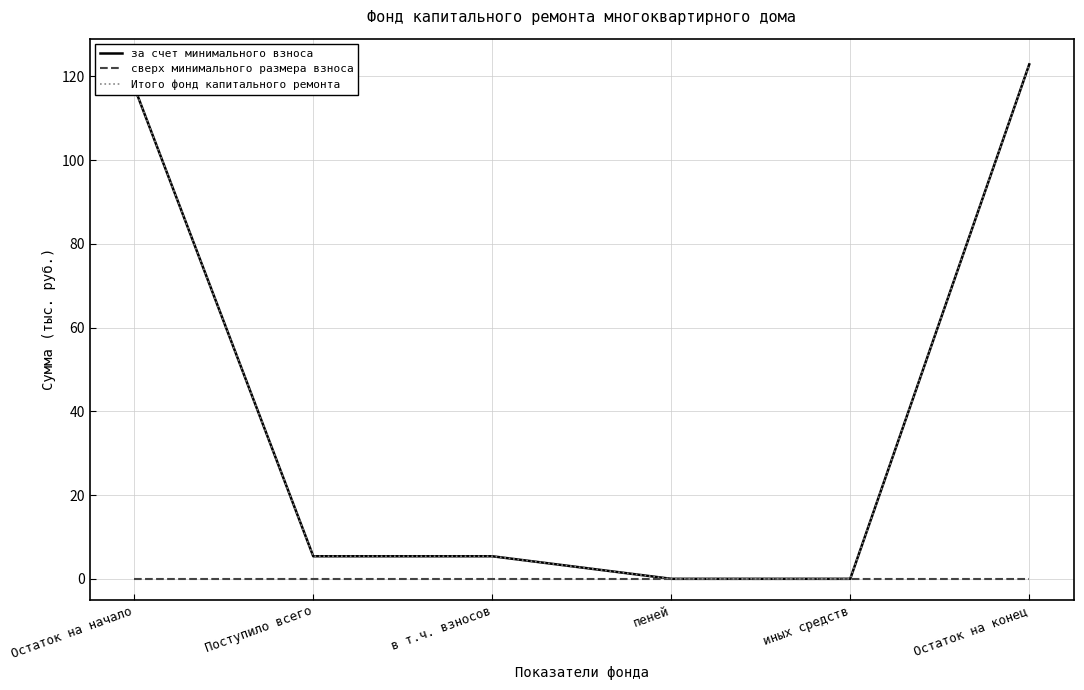

Reading right to left, extract all data points from this chart.

за счет минимального взноса: Остаток на конец=122.9	иных средств=0.0	пеней=0.0	в т.ч. взносов=5.4	Поступило всего=5.4	Остаток на начало=117.5
сверх минимального размера взноса: Остаток на конец=0.0	иных средств=0.0	пеней=0.0	в т.ч. взносов=0.0	Поступило всего=0.0	Остаток на начало=0.0
Итого фонд капитального ремонта: Остаток на конец=122.9	иных средств=0.0	пеней=0.0	в т.ч. взносов=5.4	Поступило всего=5.4	Остаток на начало=117.5